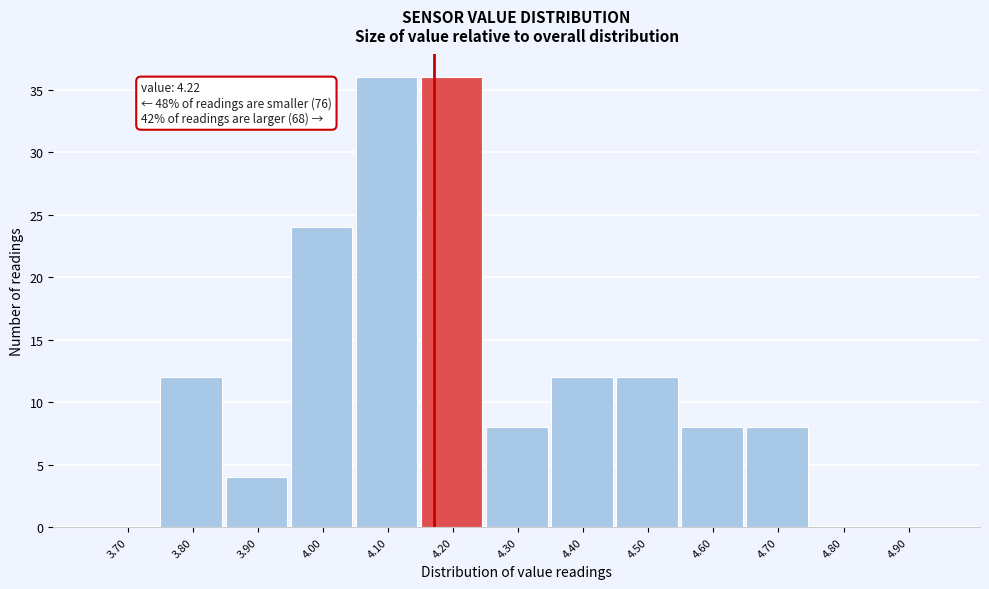

Reading left to right, what are all the values shown in this chart?

3.70=0	3.80=12	3.90=4	4.00=24	4.10=36	4.20=36	4.30=8	4.40=12	4.50=12	4.60=8	4.70=8	4.80=0	4.90=0